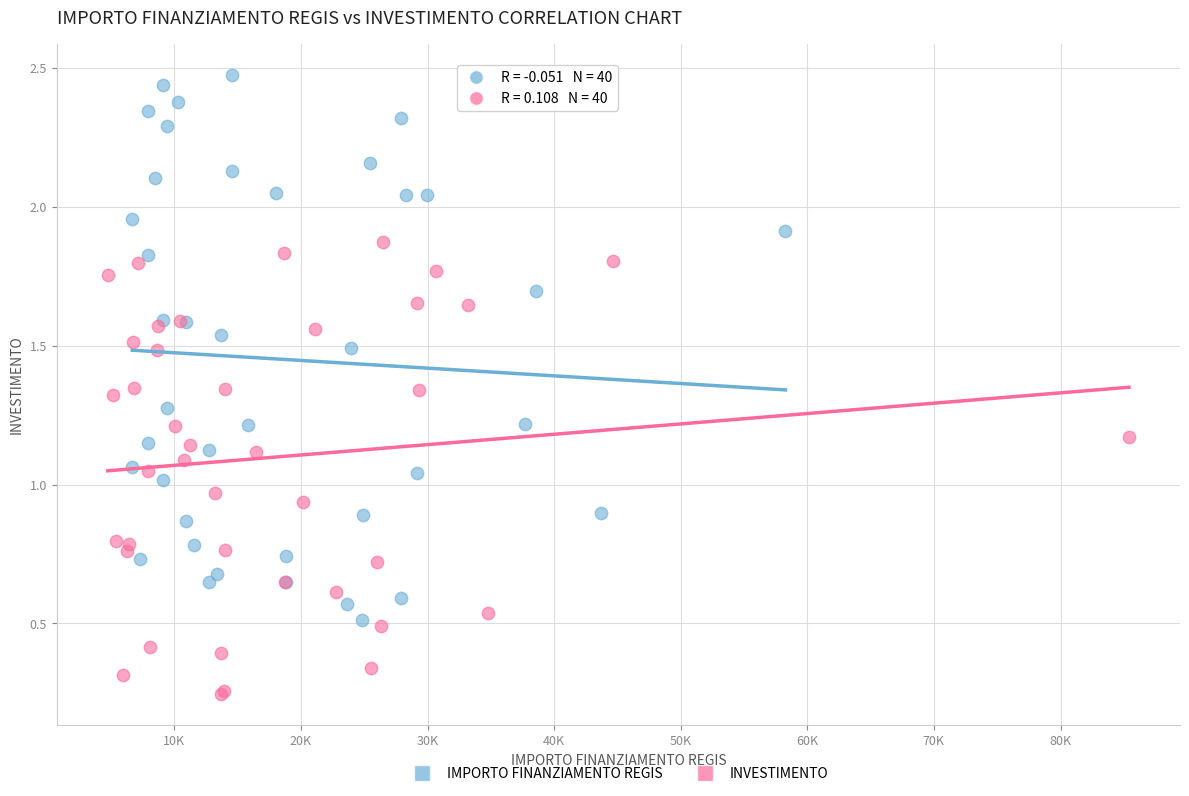

Which series has the largest Y range (max minus min)?

IMPORTO FINANZIAMENTO REGIS